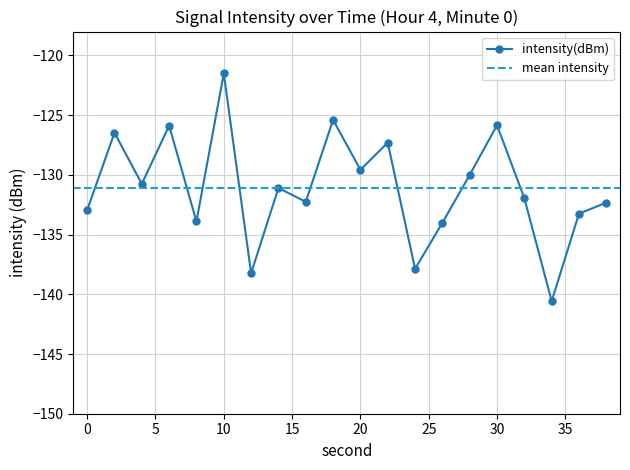

True or false: there are more than 0 points higher than both neighbors.

True